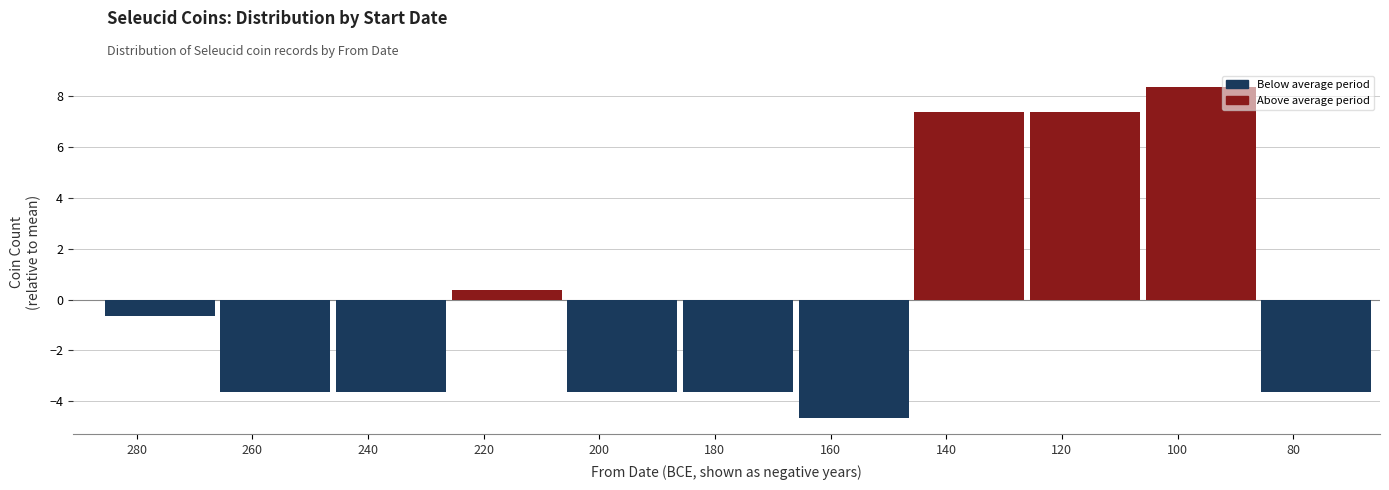

Reading left to right, extract all data points from this chart.

280=-0.6	260=-3.6	240=-3.6	220=0.4	200=-3.6	180=-3.6	160=-4.6	140=7.4	120=7.4	100=8.4	80=-3.6